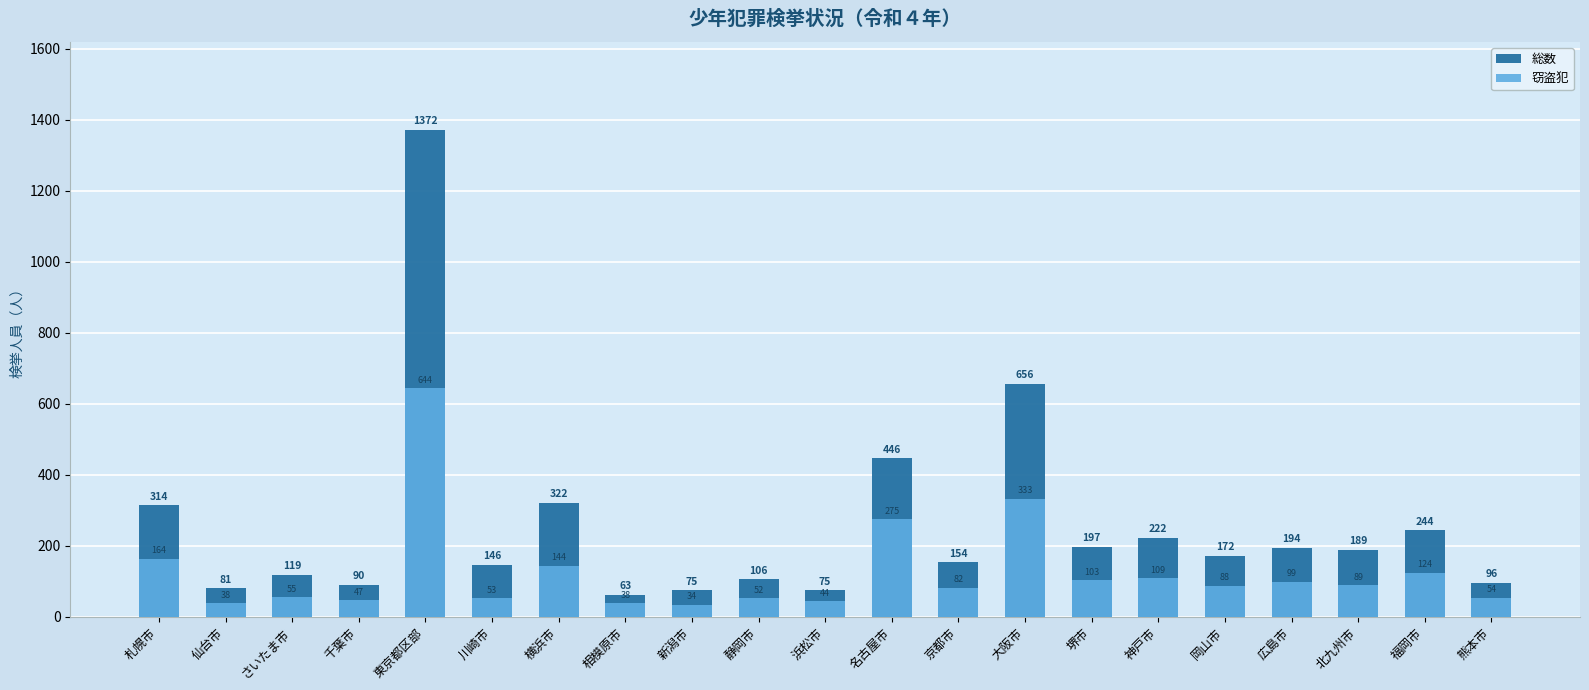

Reading left to right, transcribe all the data shown in this chart.

総数: 札幌市=314	仙台市=81	さいたま市=119	千葉市=90	東京都区部=1372	川崎市=146	横浜市=322	相模原市=63	新潟市=75	静岡市=106	浜松市=75	名古屋市=446	京都市=154	大阪市=656	堺市=197	神戸市=222	岡山市=172	広島市=194	北九州市=189	福岡市=244	熊本市=96
窃盗犯: 札幌市=164	仙台市=38	さいたま市=55	千葉市=47	東京都区部=644	川崎市=53	横浜市=144	相模原市=38	新潟市=34	静岡市=52	浜松市=44	名古屋市=275	京都市=82	大阪市=333	堺市=103	神戸市=109	岡山市=88	広島市=99	北九州市=89	福岡市=124	熊本市=54